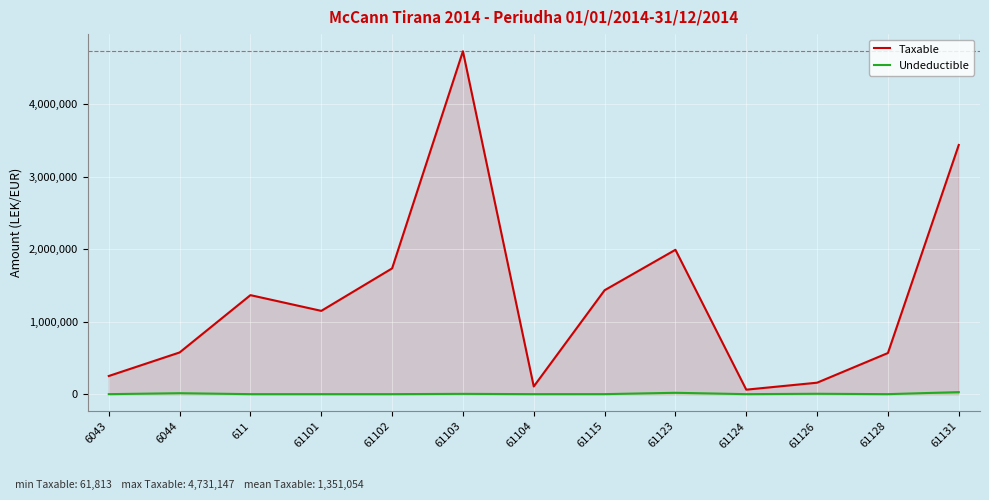

Which category has the highest value across all series?

61103